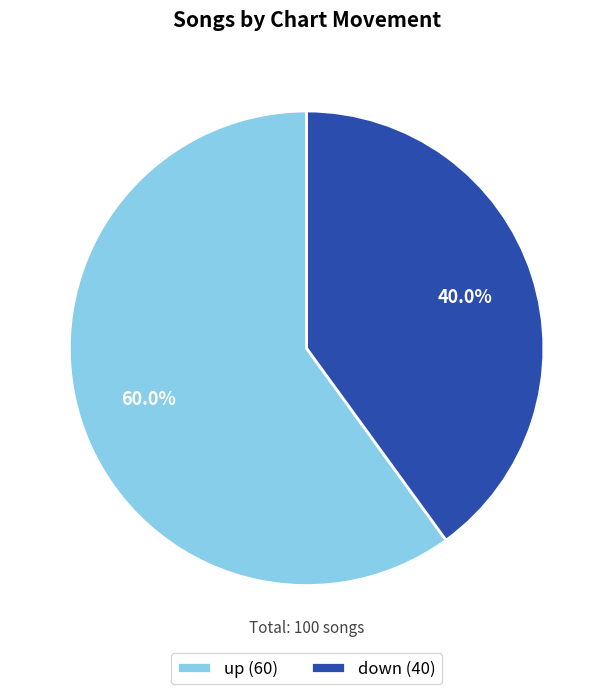

Is down the majority of the pie?

No